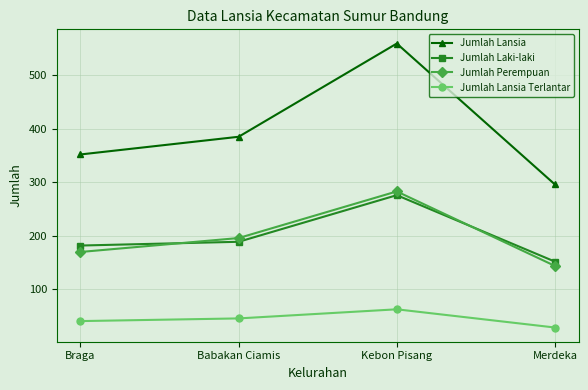

At which label is Jumlah Perempuan closest to 213?

Babakan Ciamis